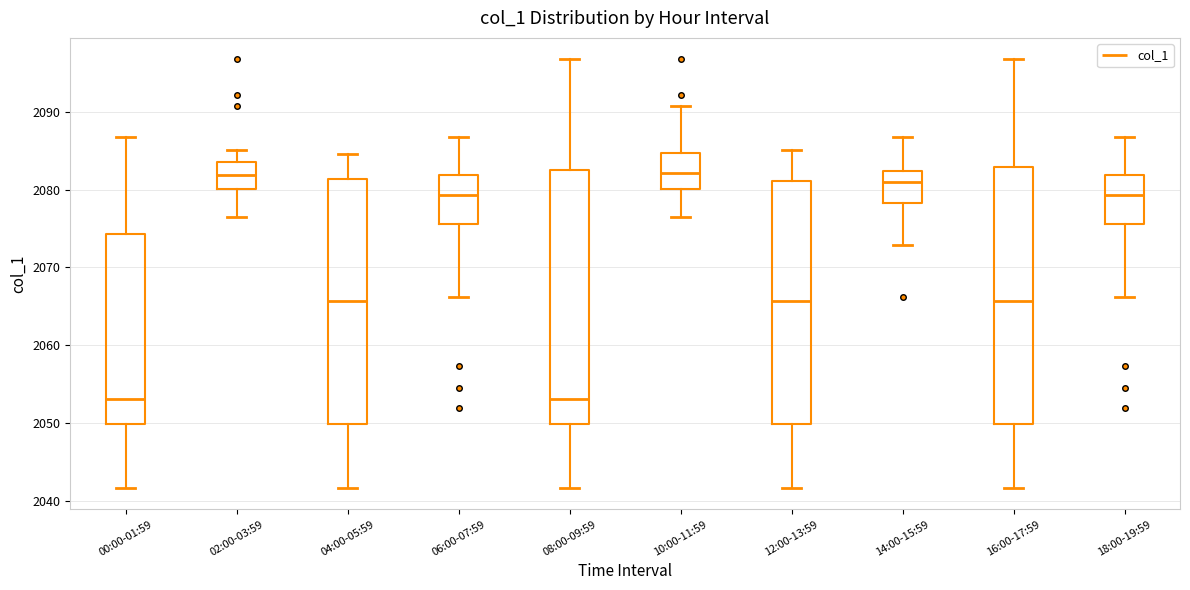

Where does the upper whisker of the box for 14:00-15:59 end on the y-axis? The values are not printed on the chart, so give them approximately, as read against the axis.

2087